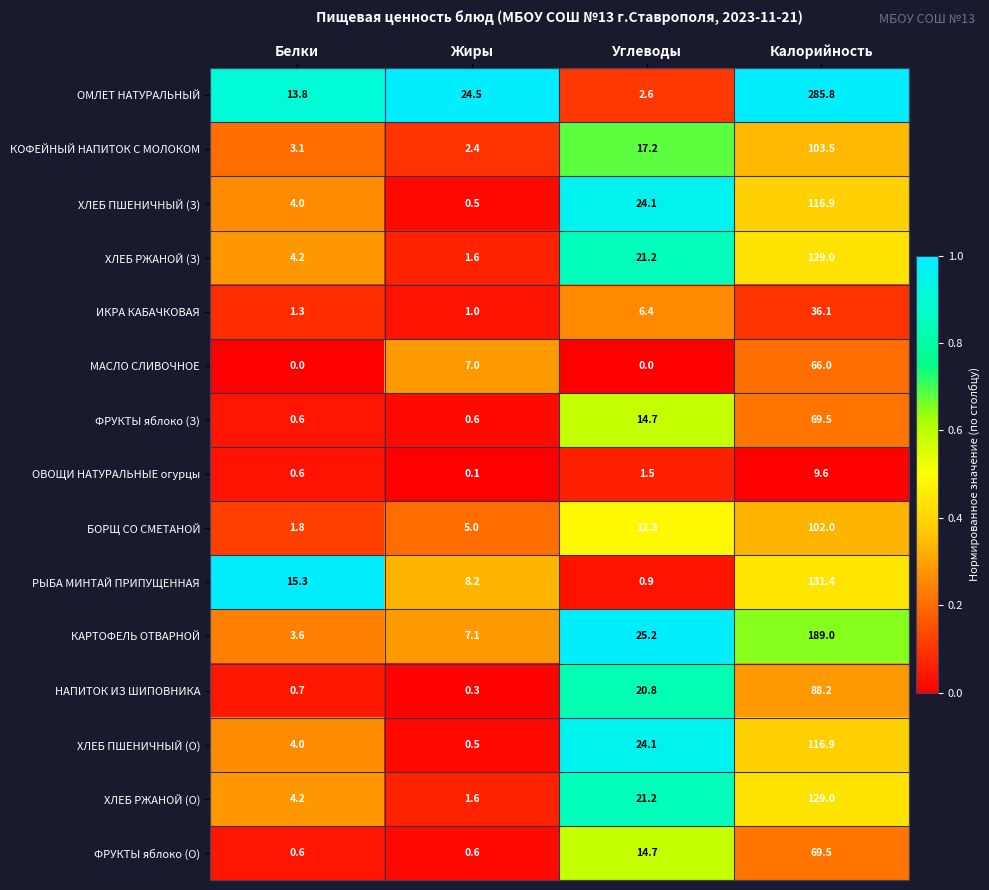

What is the spread (max minus min) of values at Жиры?

24.4